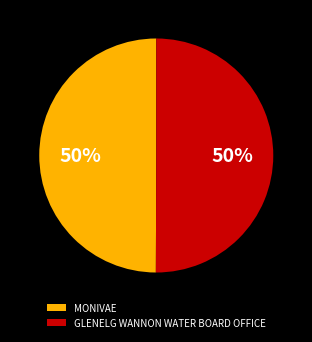

Is it true that GLENELG WANNON WATER BOARD OFFICE is 50% of the pie?

True